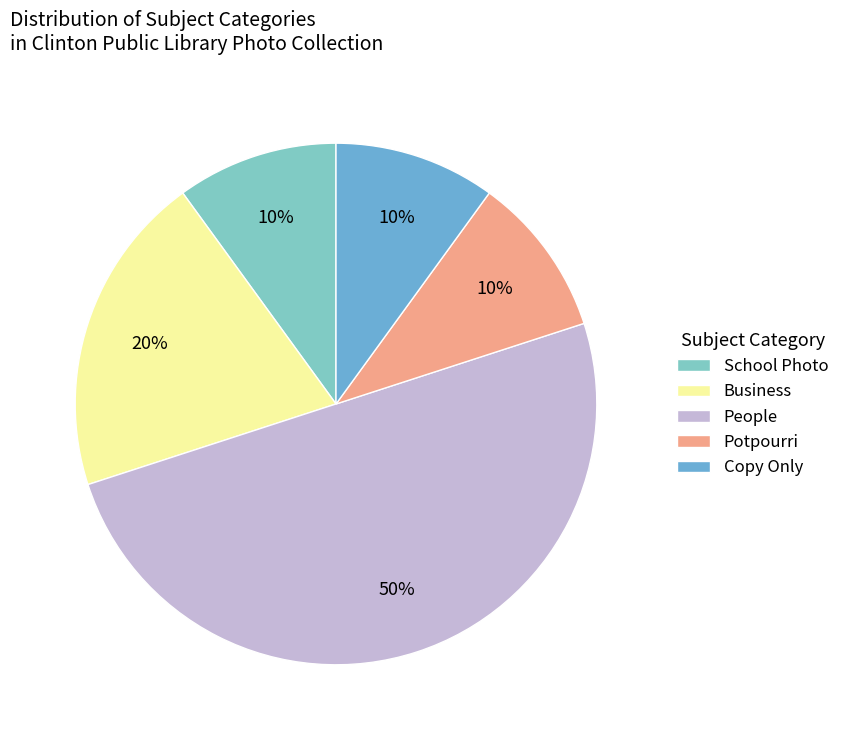

To the nearest percent, what is the difference between the School Photo and Business slice percentages?

10%